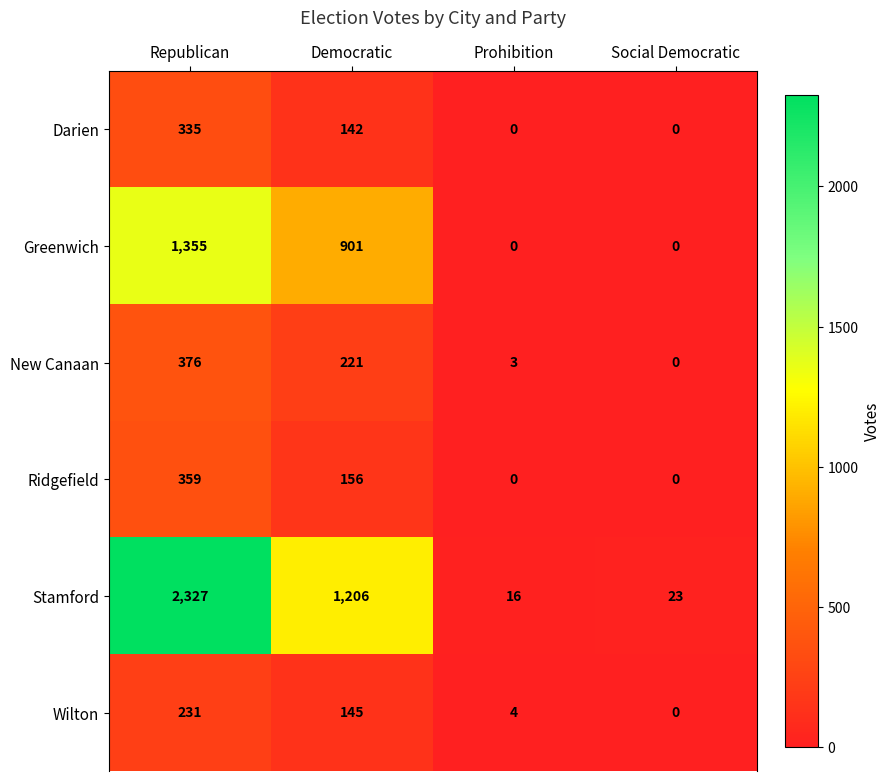

At which label does Ridgefield first exceed 156?

Republican